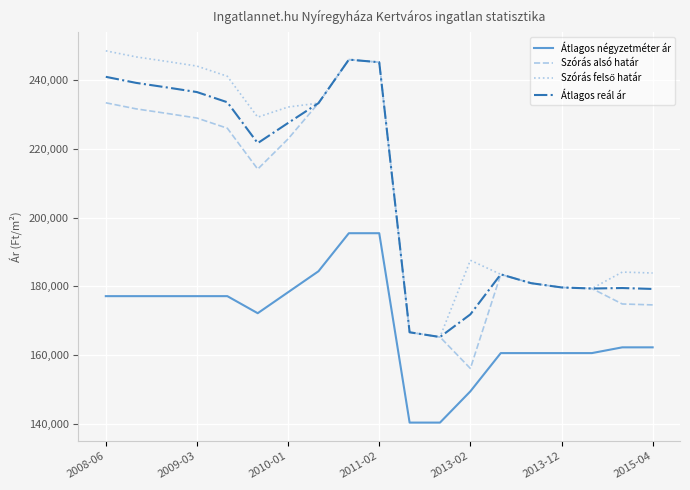

Which series has the widest spread of values?

Szórás alsó határ